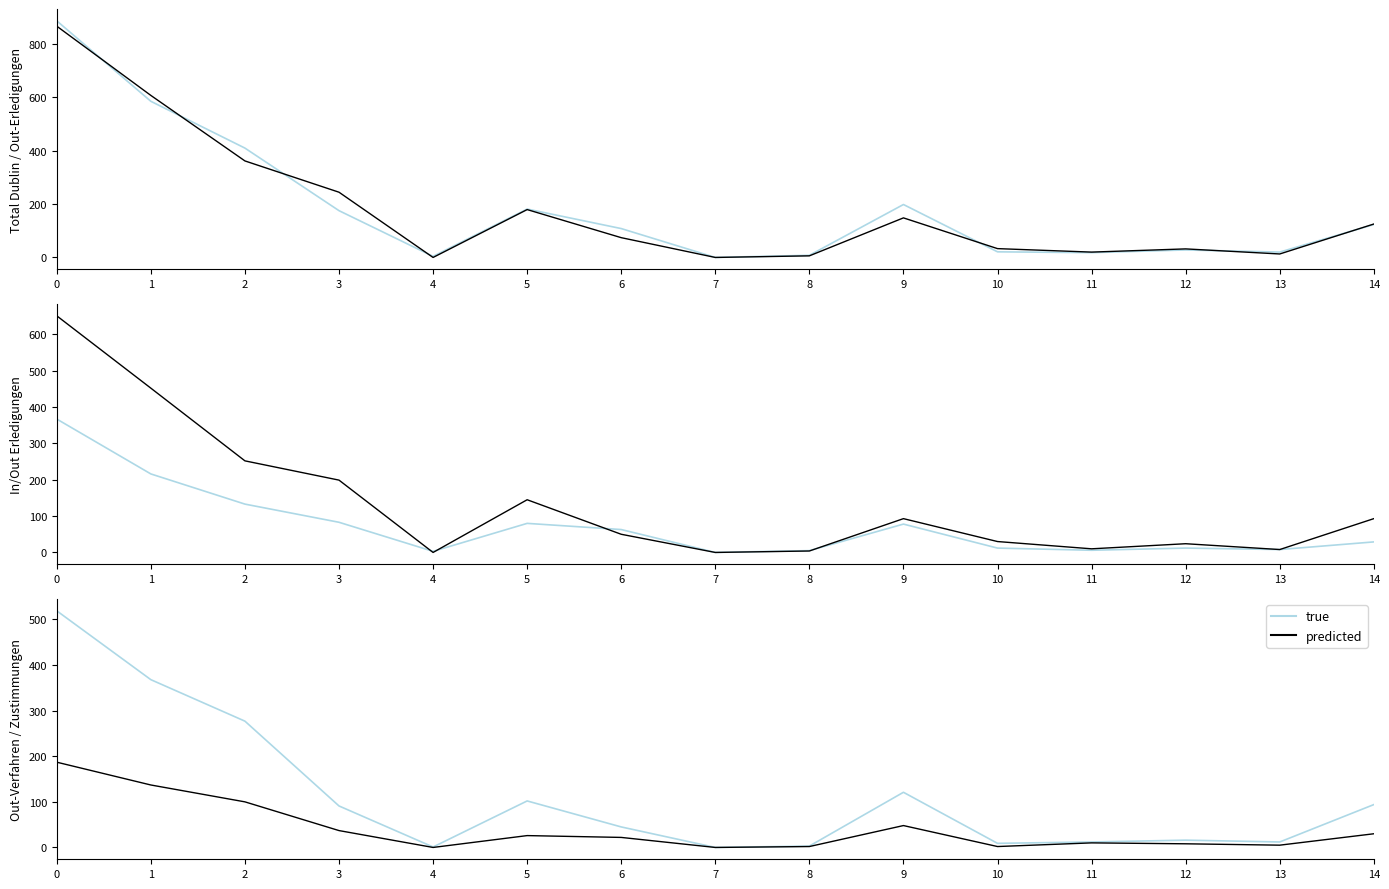

Where is predicted nearest to the value 93?

2